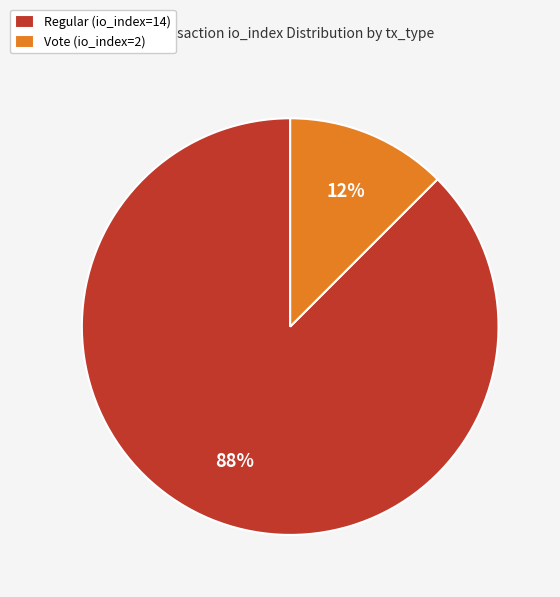

What is the largest slice in the pie chart?

Regular (io_index=14)